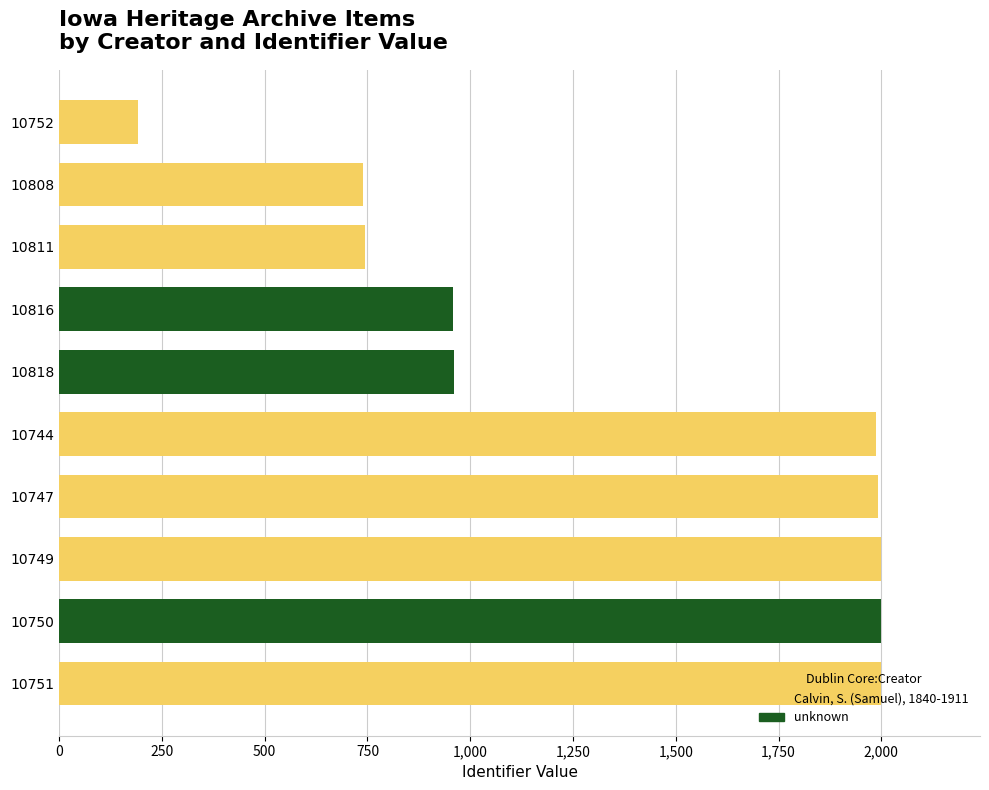

What is the ratio of the value at 10751 to the value at 10811?

2.7